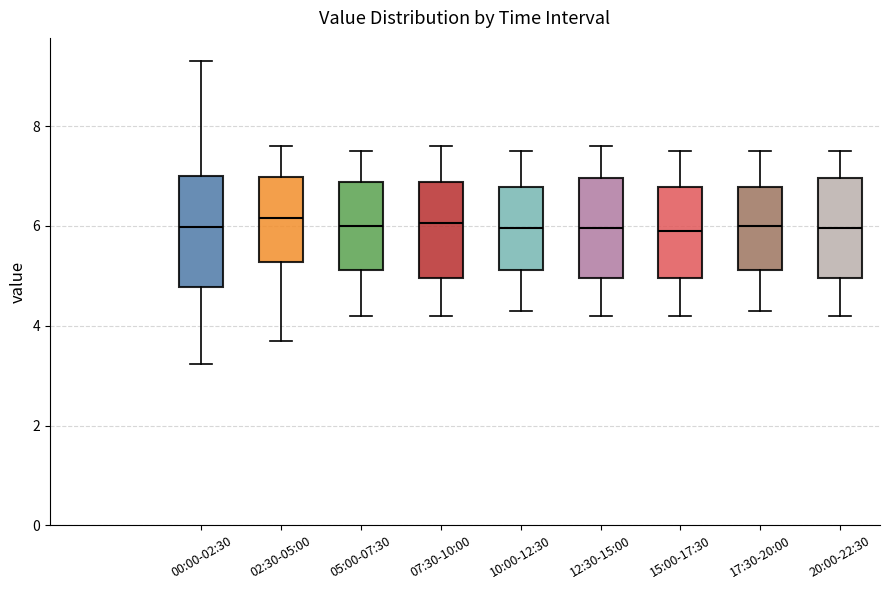

Where is the lower edge of the box for 10:00-12:30 on the y-axis? The values are not printed on the chart, so give them approximately, as read against the axis.

5.2